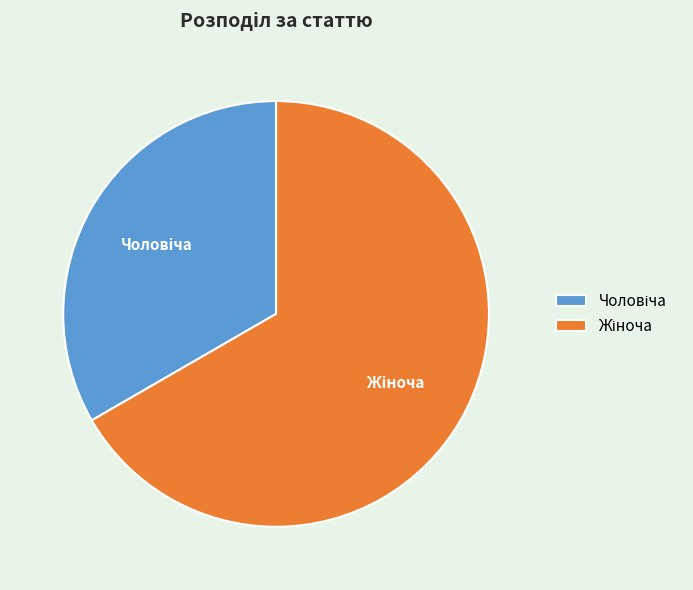

Does any single category account for the majority?

Yes